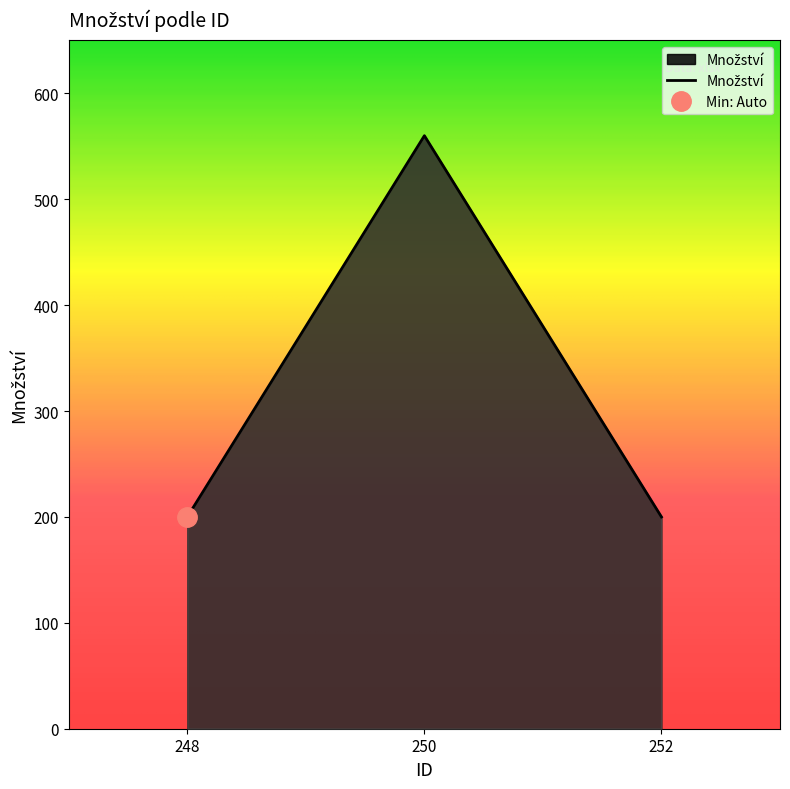

Rank the categories by value from highest to lowest.

250, 248, 252